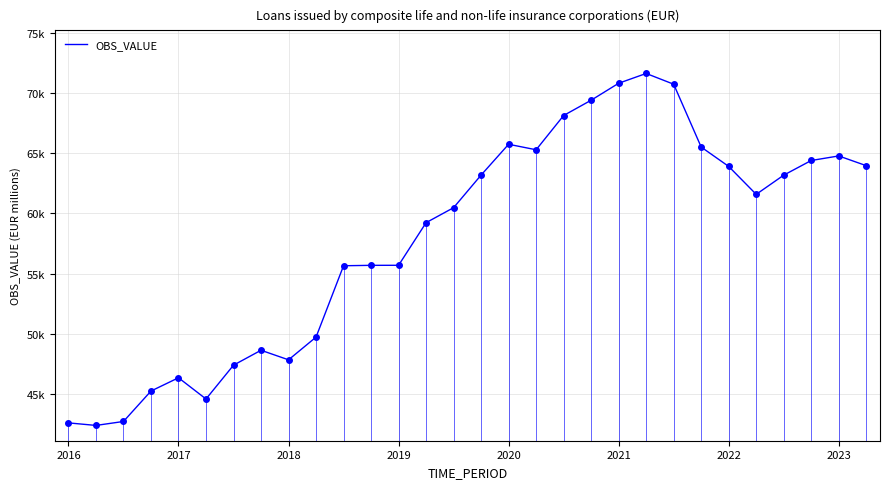

The chart shows a value of 107371.1 at 29. True or false?

False